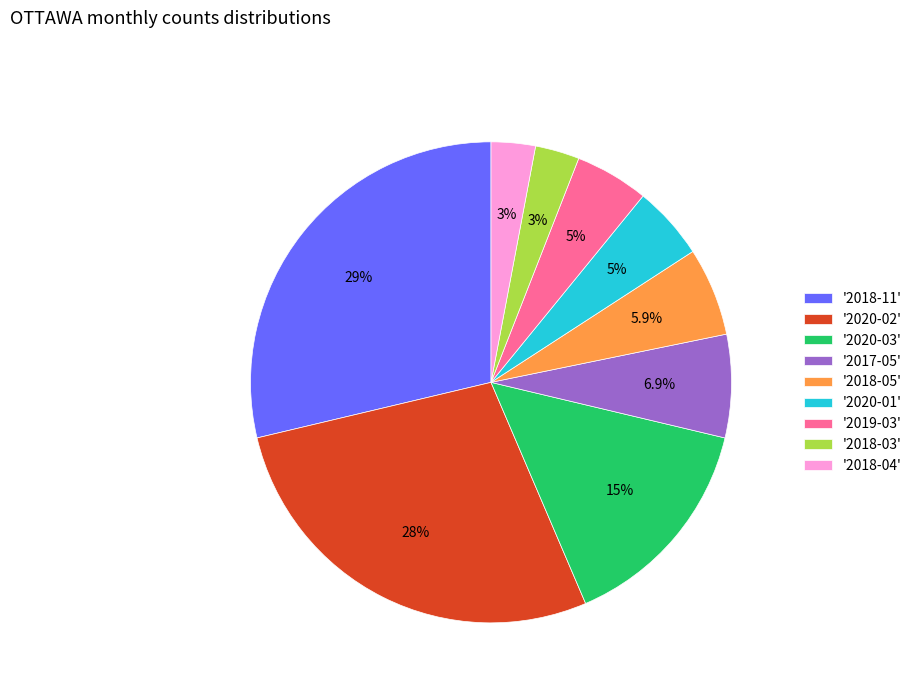

Between '2020-01' and '2018-05', which is larger?

'2018-05'